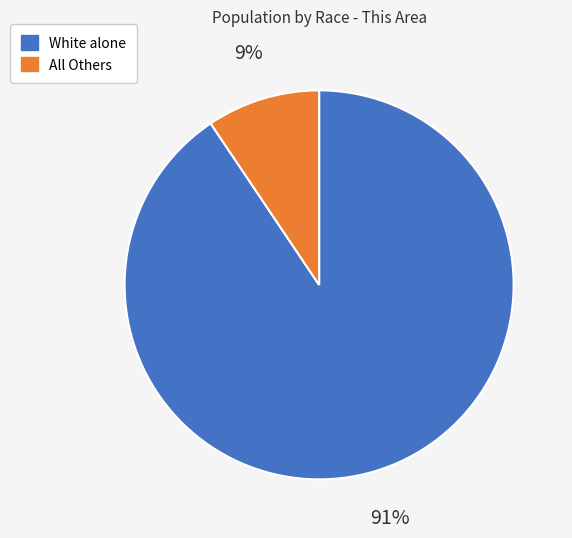

How many segments does this pie chart have?

2